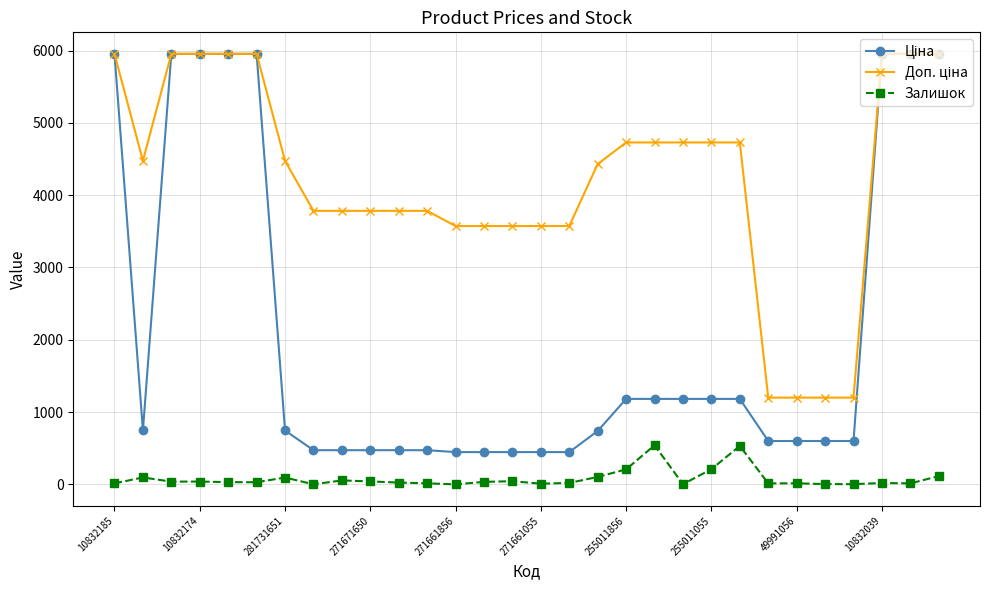

Does the chart have visible grid lines?

Yes